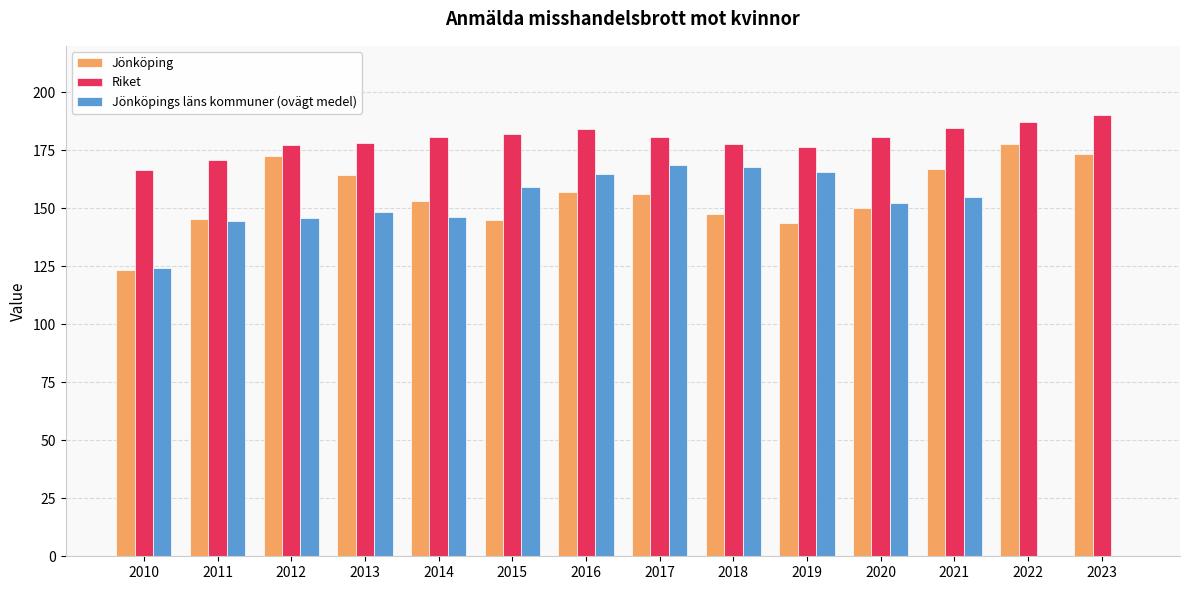

What are all the series names shown in the legend?

Jönköping, Riket, Jönköpings läns kommuner (ovägt medel)